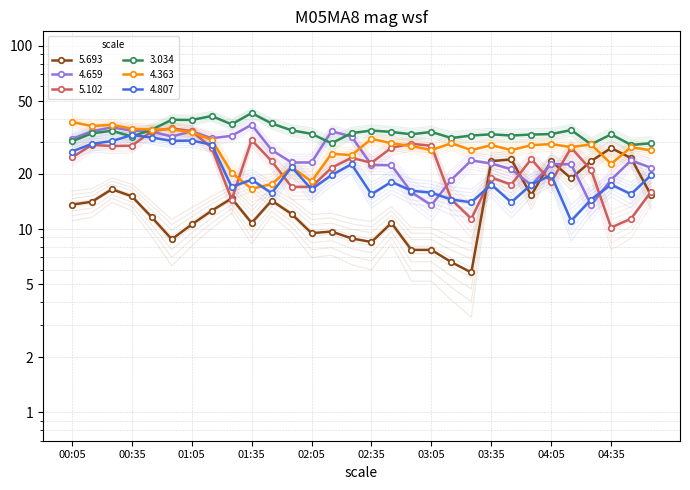

List the labels in order of 3.034 value, smallest first.

04:45, 04:25, 02:15, 04:55, 00:05, 03:15, 00:35, 03:25, 03:45, 03:55, 02:55, 03:35, 04:35, 04:05, 02:05, 00:15, 02:25, 02:45, 03:05, 00:25, 02:35, 01:55, 04:15, 00:45, 01:25, 01:45, 01:05, 00:55, 01:15, 01:35